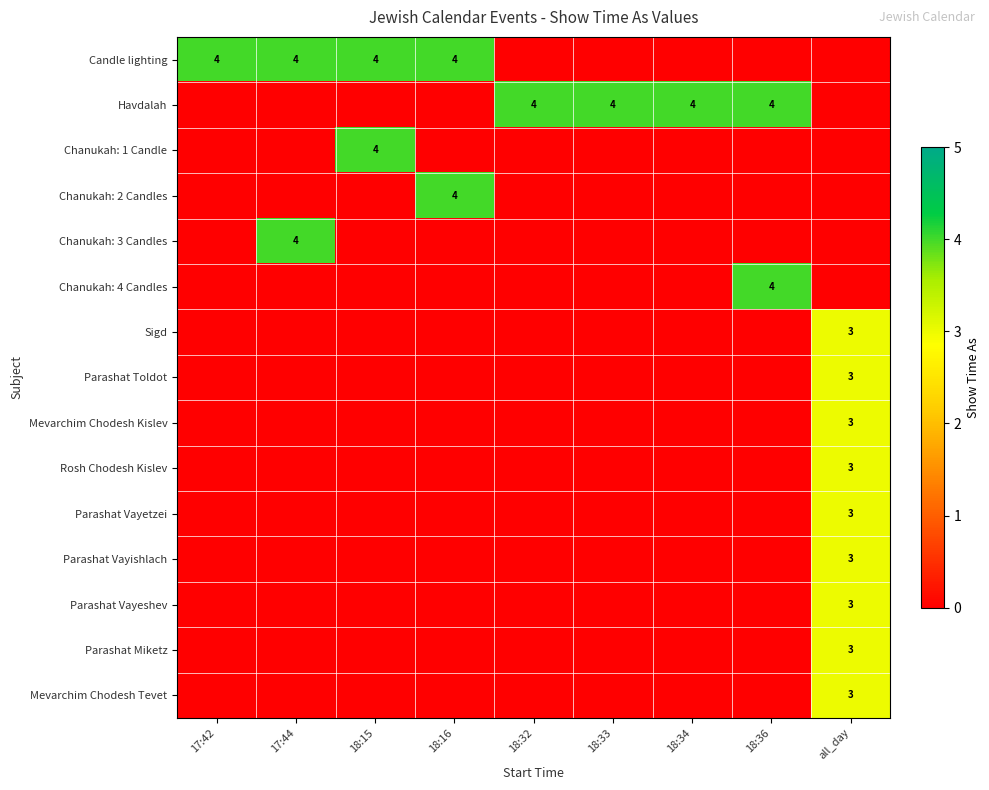

What is the difference between the highest and lowest values at 18:16?

4